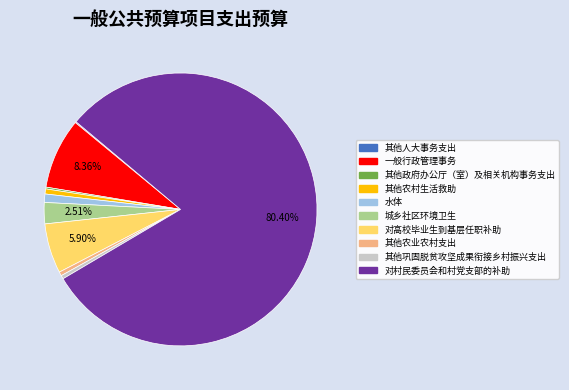

To the nearest percent, what is the combined percentage of 其他农村生活救助 and 一般行政管理事务?

9%